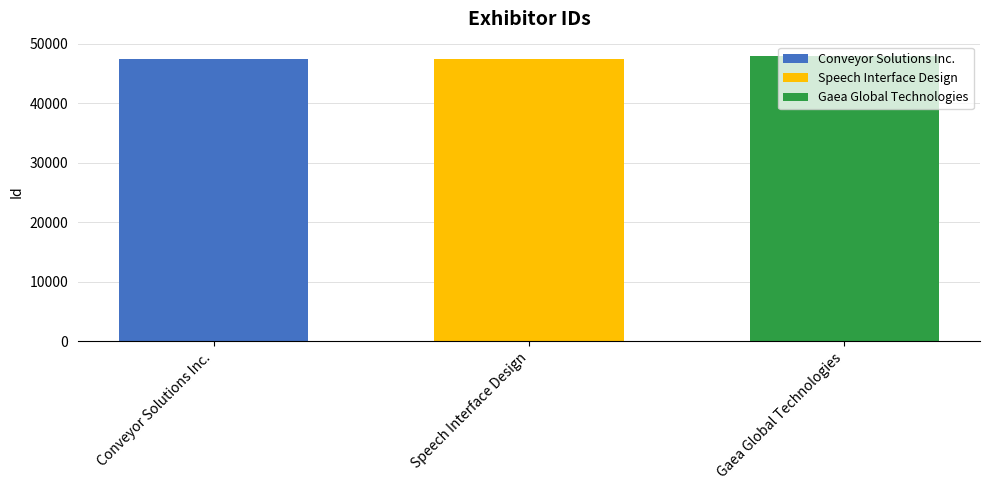

Which series has the widest spread of values?

Conveyor Solutions Inc.